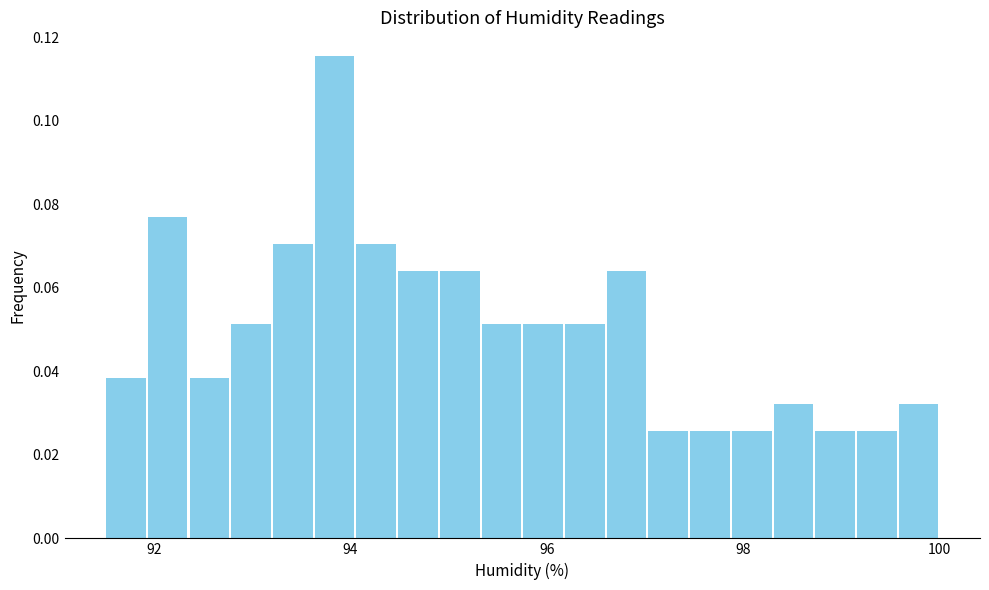

Read against the x-axis, roughly where is the centre of the tallest bar?

93.8